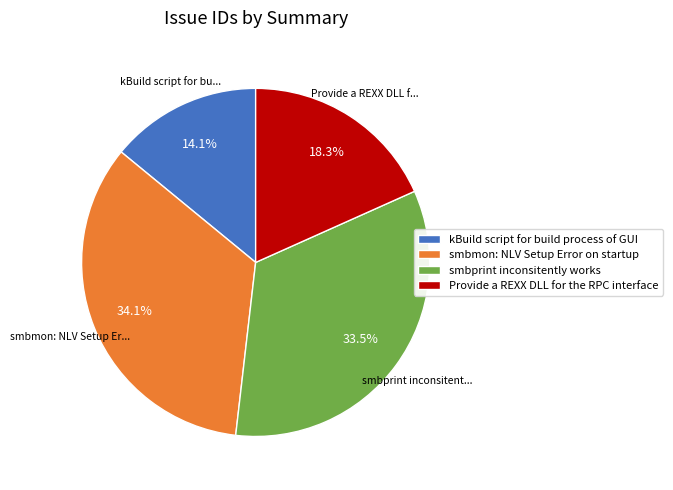

How many slices are in this pie chart?

4